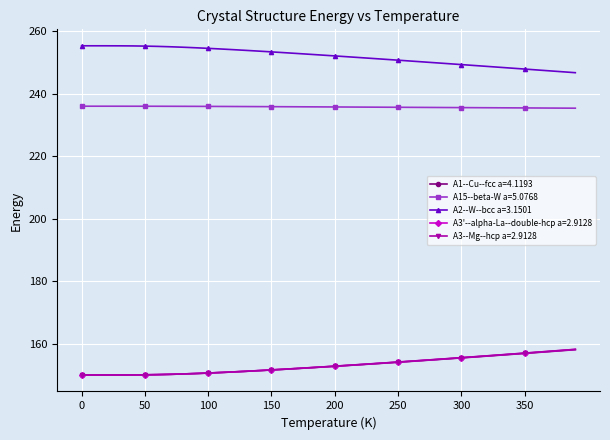

How many series are shown in this chart?

5